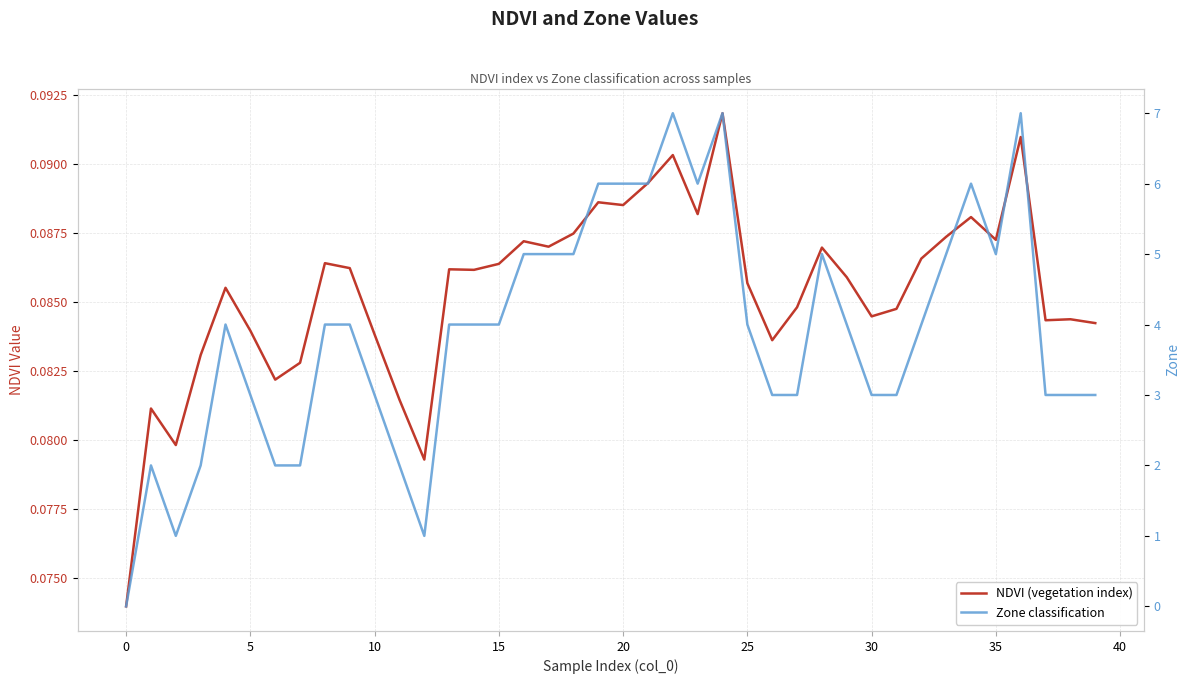

What is the difference between the highest and lowest values at 15?

3.9